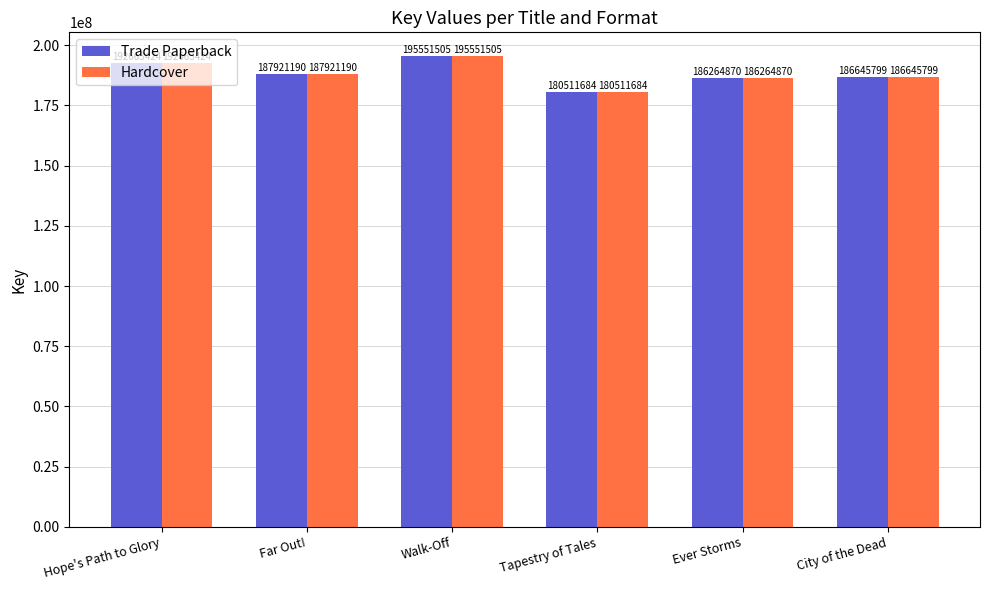

Read the Hardcover value at Tapestry of Tales.

180511684